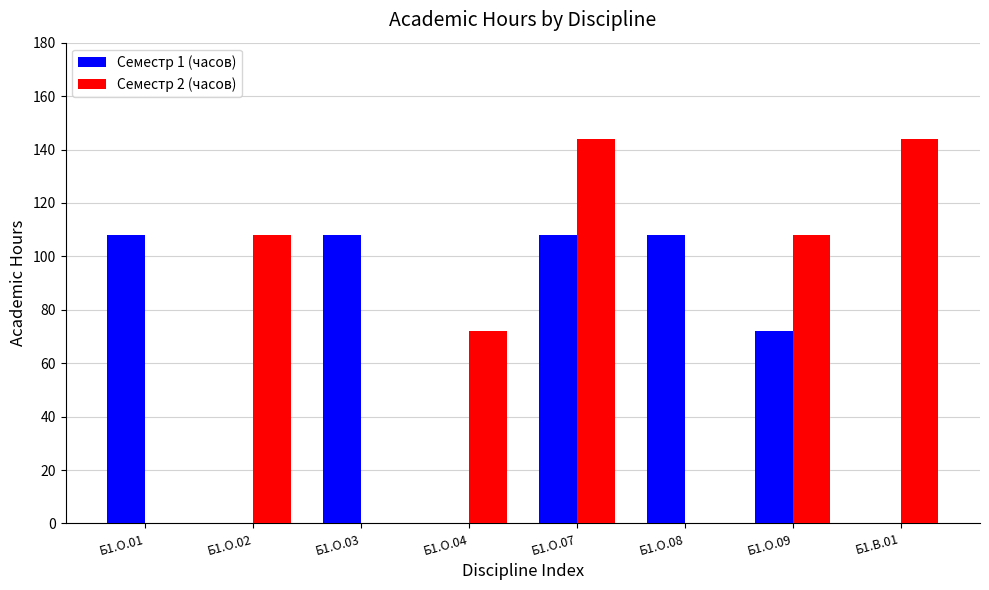

Which series has the largest range (max minus min)?

Семестр 2 (часов)